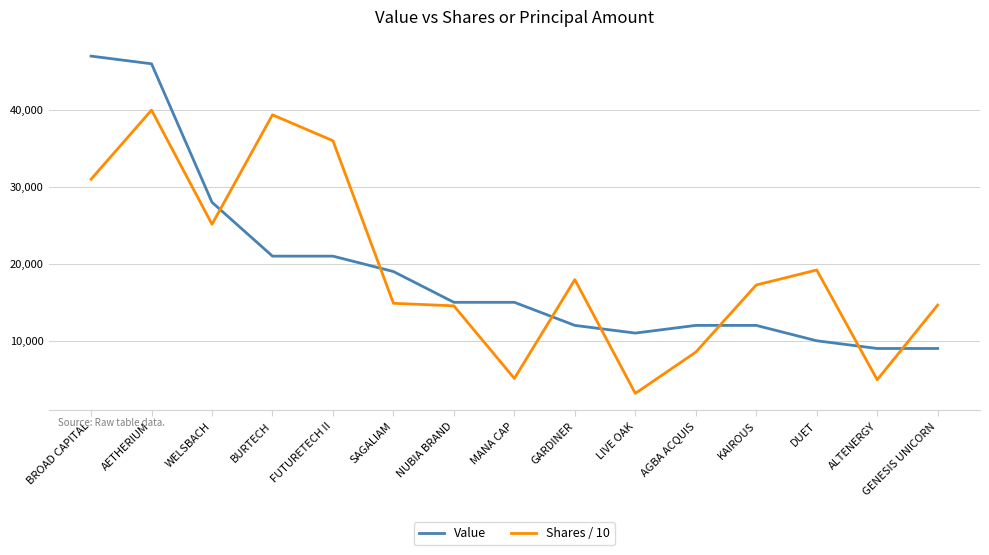

Read the Shares / 10 value at ALTENERGY.

4933.1